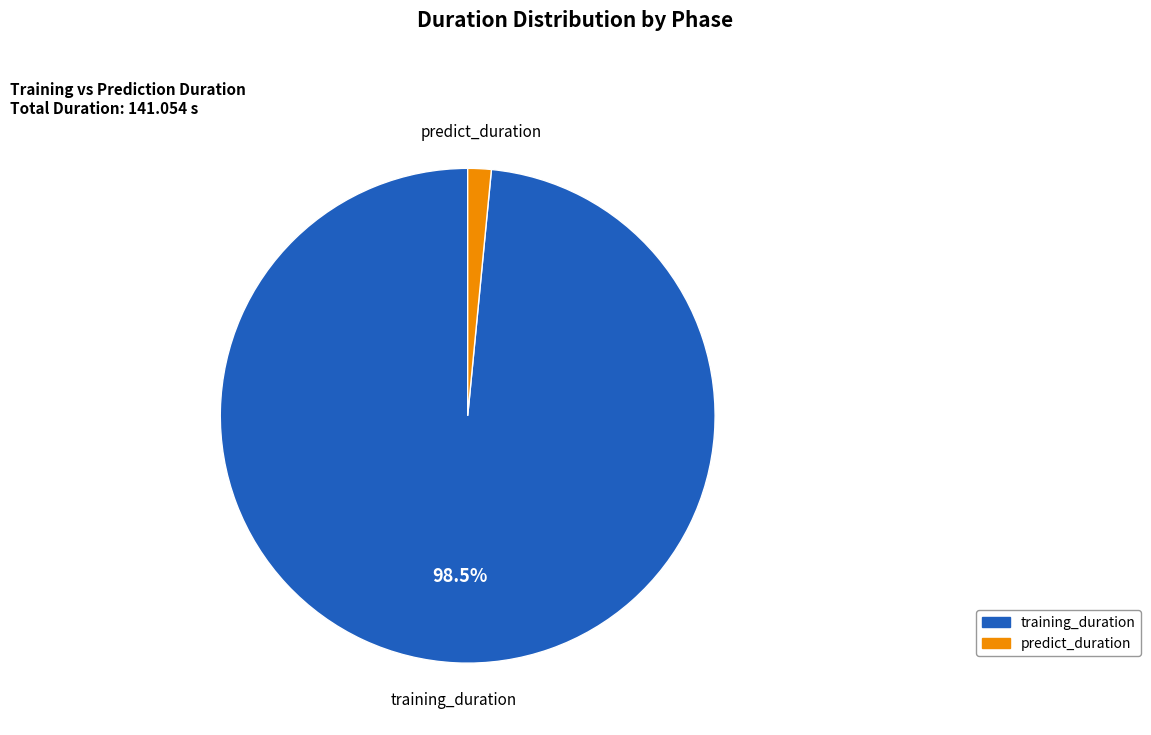

Do training_duration and predict_duration together represent more than half of the pie?

Yes